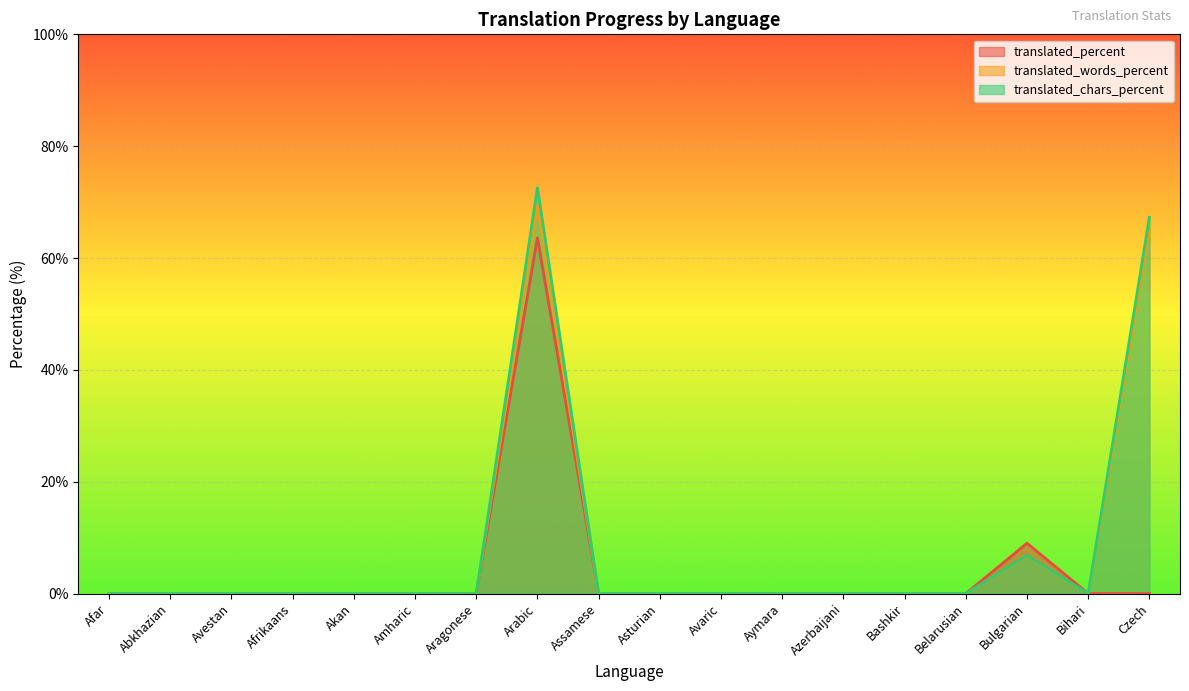

What is the sum of all translated_percent values?

72.6